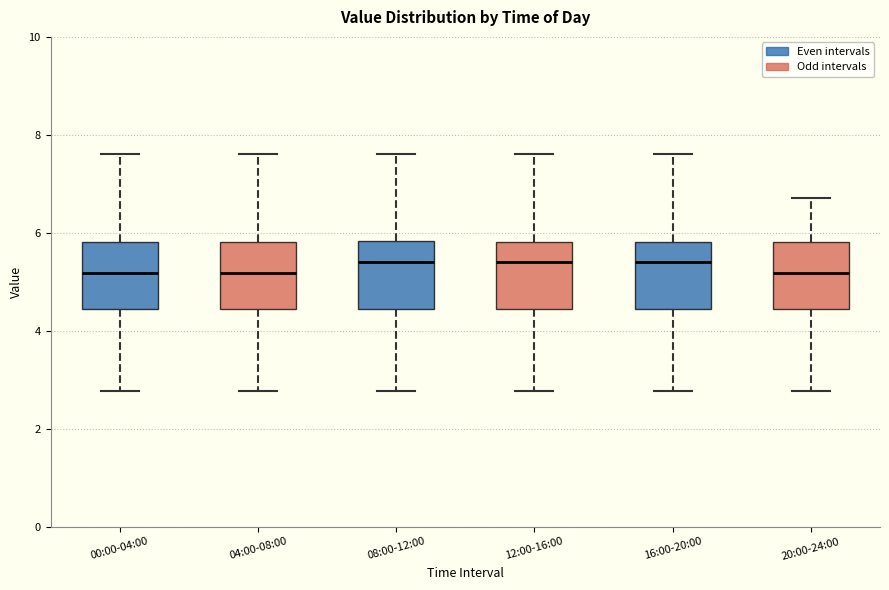

Reading left to right, transcribe this box plot: for each box, give where its median line is, the range the box spans, and where its two whiskers end, as read against the y-axis. The values are not printed on the chart, so give them approximately, as read against the axis.

00:00-04:00: median 5.2, box 4.4 to 5.8, whiskers 2.8 to 7.6
04:00-08:00: median 5.2, box 4.4 to 5.8, whiskers 2.8 to 7.6
08:00-12:00: median 5.4, box 4.4 to 5.8, whiskers 2.8 to 7.6
12:00-16:00: median 5.4, box 4.4 to 5.8, whiskers 2.8 to 7.6
16:00-20:00: median 5.4, box 4.4 to 5.8, whiskers 2.8 to 7.6
20:00-24:00: median 5.2, box 4.4 to 5.8, whiskers 2.8 to 6.8